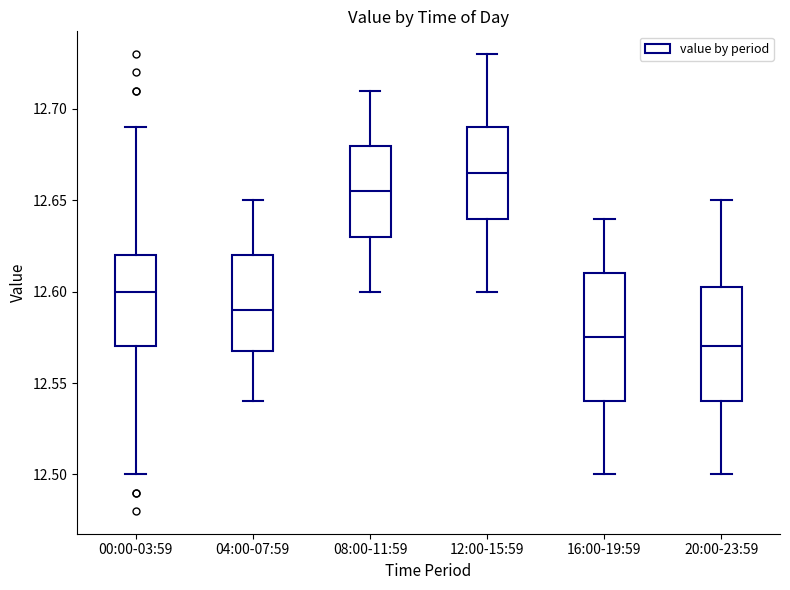

Reading left to right, read every box against the y-axis: the position of its median line, the range the box covers, and the ends of its whiskers. The values are not printed on the chart, so give them approximately, as read against the axis.

00:00-03:59: median 12.600, box 12.570 to 12.620, whiskers 12.500 to 12.690
04:00-07:59: median 12.590, box 12.570 to 12.620, whiskers 12.540 to 12.650
08:00-11:59: median 12.655, box 12.630 to 12.680, whiskers 12.600 to 12.710
12:00-15:59: median 12.665, box 12.640 to 12.690, whiskers 12.600 to 12.730
16:00-19:59: median 12.575, box 12.540 to 12.610, whiskers 12.500 to 12.640
20:00-23:59: median 12.570, box 12.540 to 12.605, whiskers 12.500 to 12.650